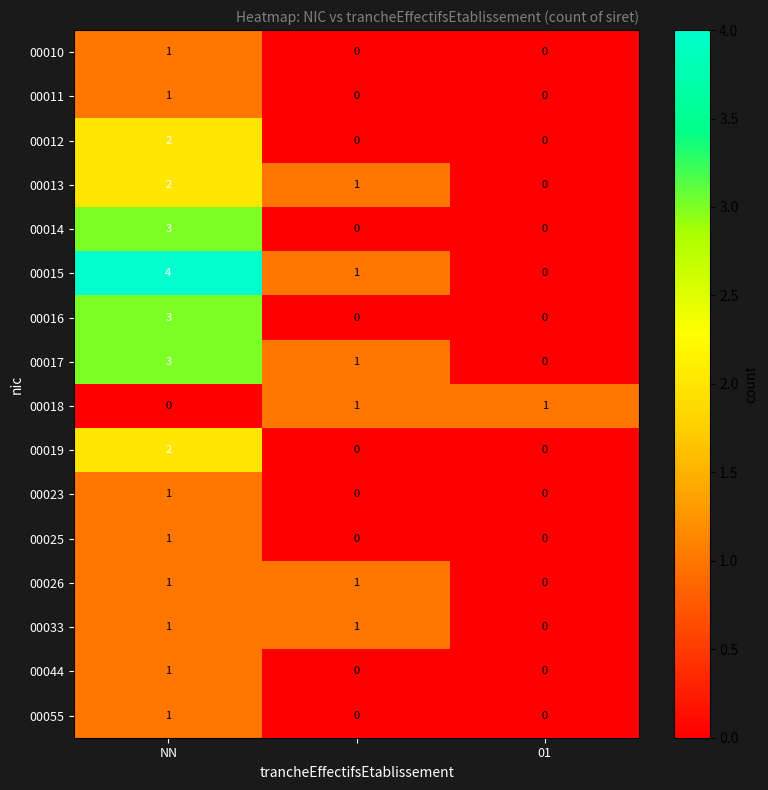

Which series has the widest spread of values?

00015